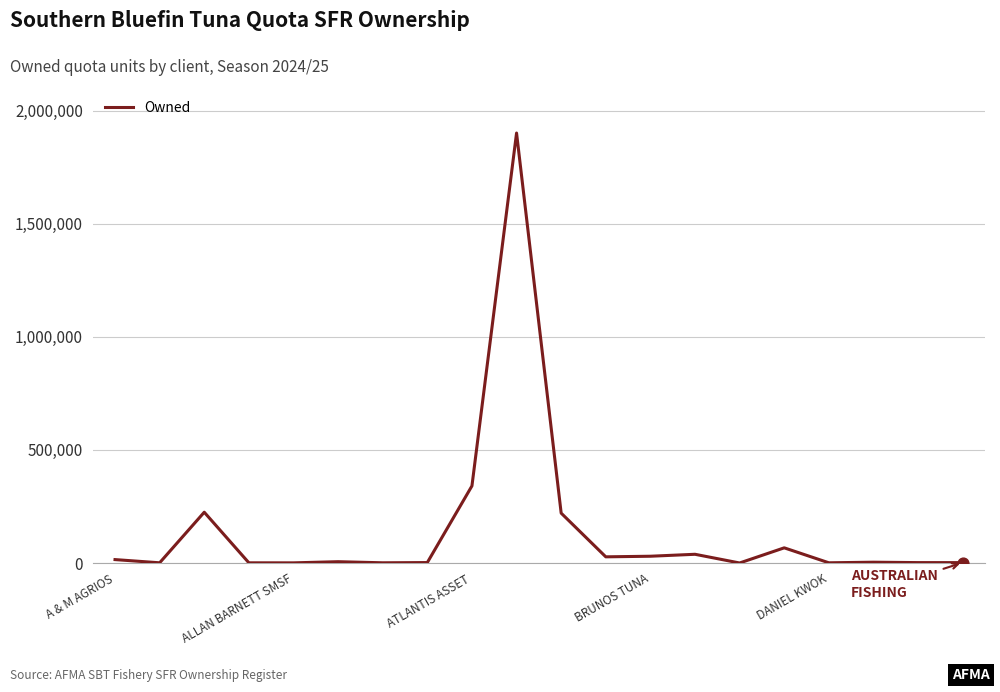

What is the maximum value shown in the chart?

1900920